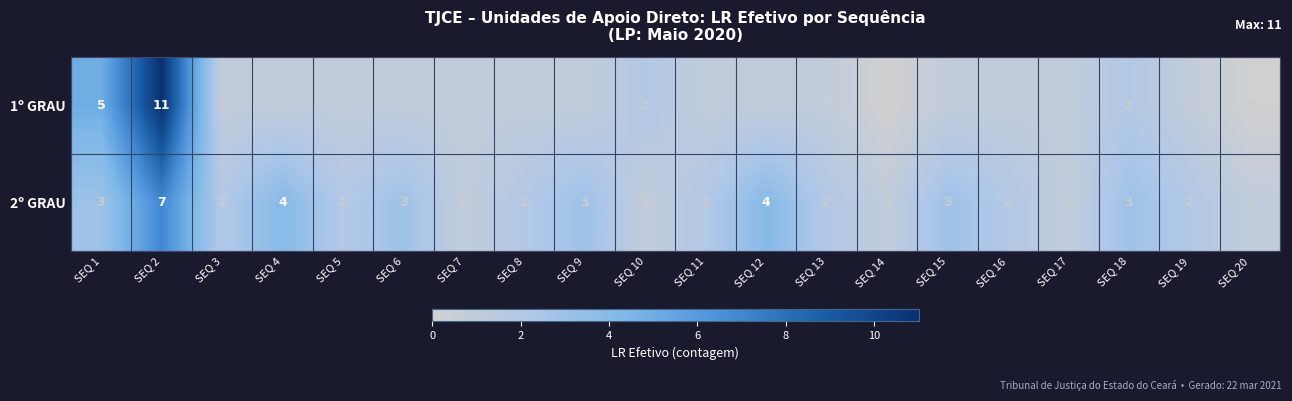

Is it true that 1º GRAU equals 2 at SEQ 18?

True